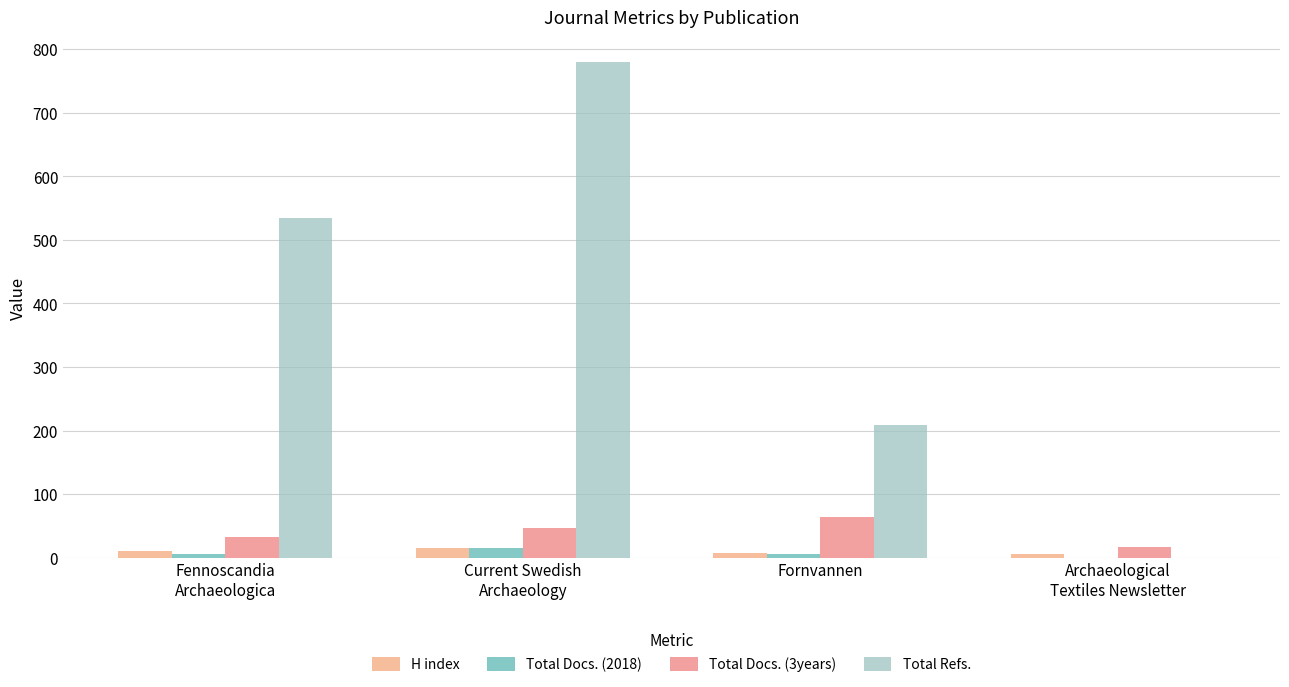

At which label is H index closest to 10?

Fennoscandia
Archaeologica